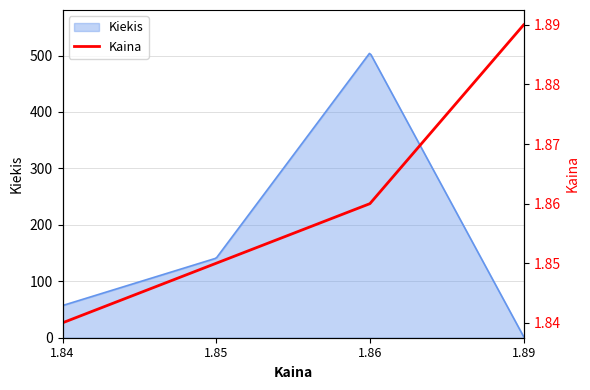

How many values are between 1 and 2?

4